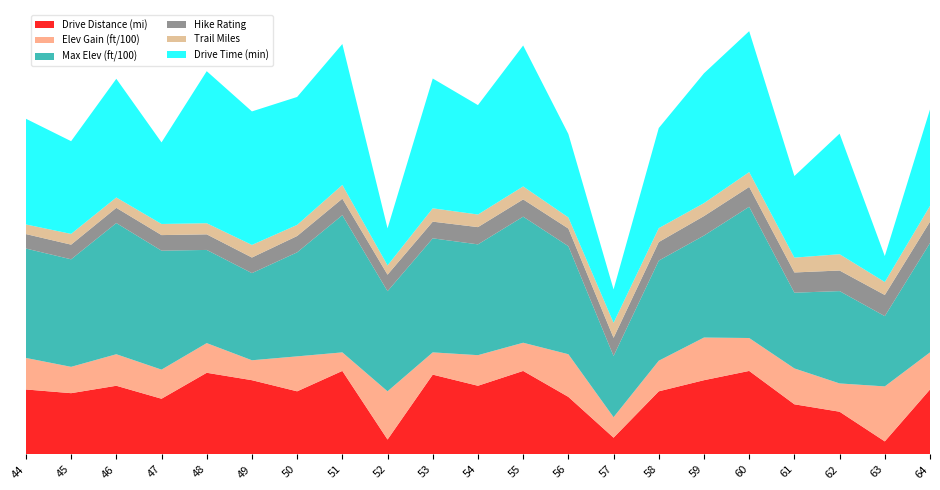

Reading left to right, what are all the values shown in this chart?

Drive Distance (mi): 35.0	33.0	37.0	30.0	44.0	40.0	34.0	45.0	8.0	43.0	37.0	45.0	31.0	9.0	34.0	40.0	45.0	27.0	23.0	7.0	35.0
Elev Gain (ft/100): 17.0	14.2	17.0	15.7	16.0	10.8	18.9	10.0	26.0	12.0	16.5	15.2	23.0	11.1	16.5	23.0	17.8	19.4	15.2	29.6	20.0
Max Elev (ft/100): 59.0	58.0	70.8	64.2	50.2	47.0	56.1	74.0	54.0	61.5	59.8	68.0	58.3	33.0	54.0	55.0	70.8	40.9	49.8	37.9	59.0
Hike Rating: 7.8	7.9	8.2	8.4	8.4	8.4	8.8	8.9	8.9	9.0	9.3	9.3	9.5	9.8	10.0	10.5	10.7	10.9	11.1	11.4	11.5
Trail Miles: 5.2	5.8	5.6	6.0	6.0	6.8	6.0	7.4	5.0	7.2	6.8	7.0	6.0	8.1	7.5	7.0	8.0	8.0	8.8	7.0	8.5
Drive Time (min): 57.0	50.0	64.0	44.0	82.0	72.0	69.0	76.0	20.0	70.0	59.0	76.0	45.0	18.0	54.0	70.0	76.0	44.0	65.0	14.0	52.0